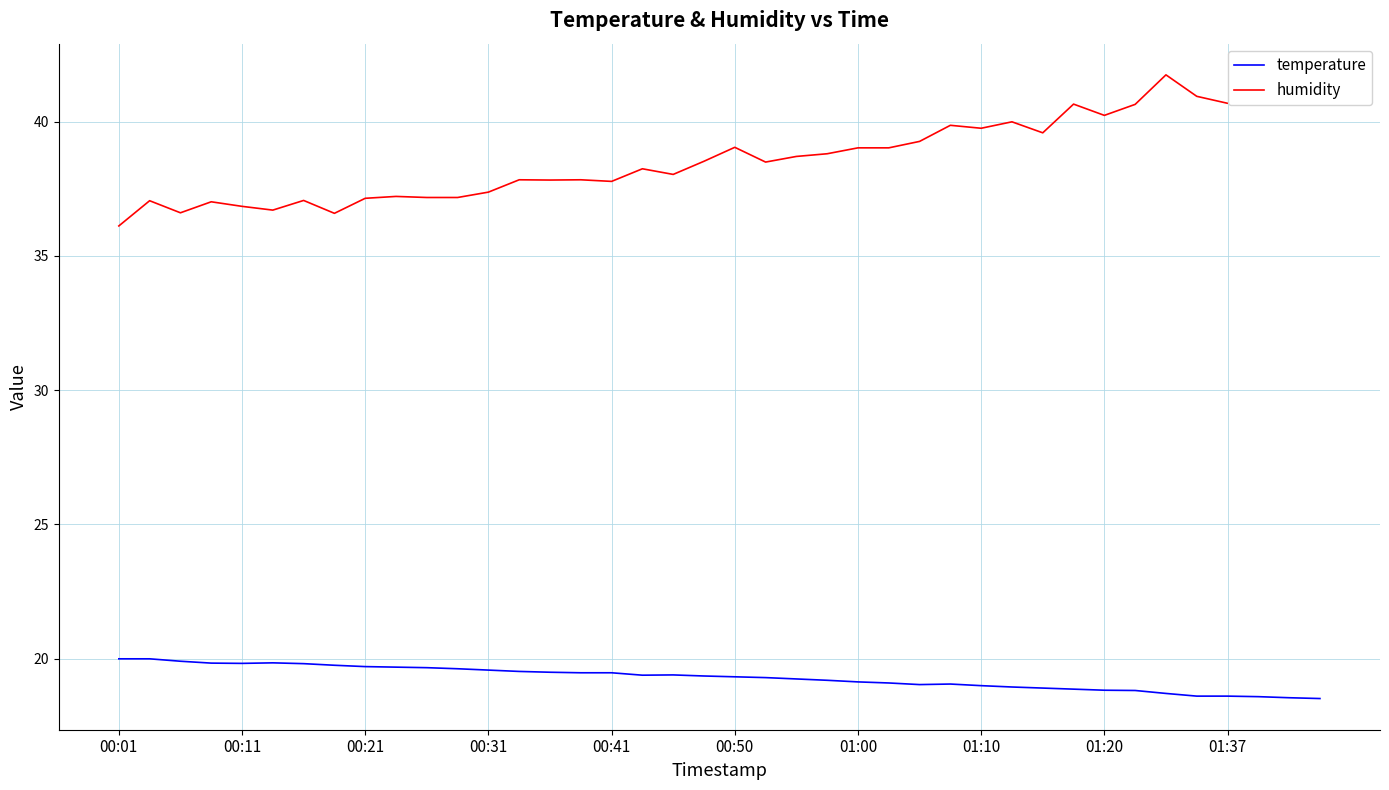

List the series in order of their peak value, highest first.

humidity, temperature